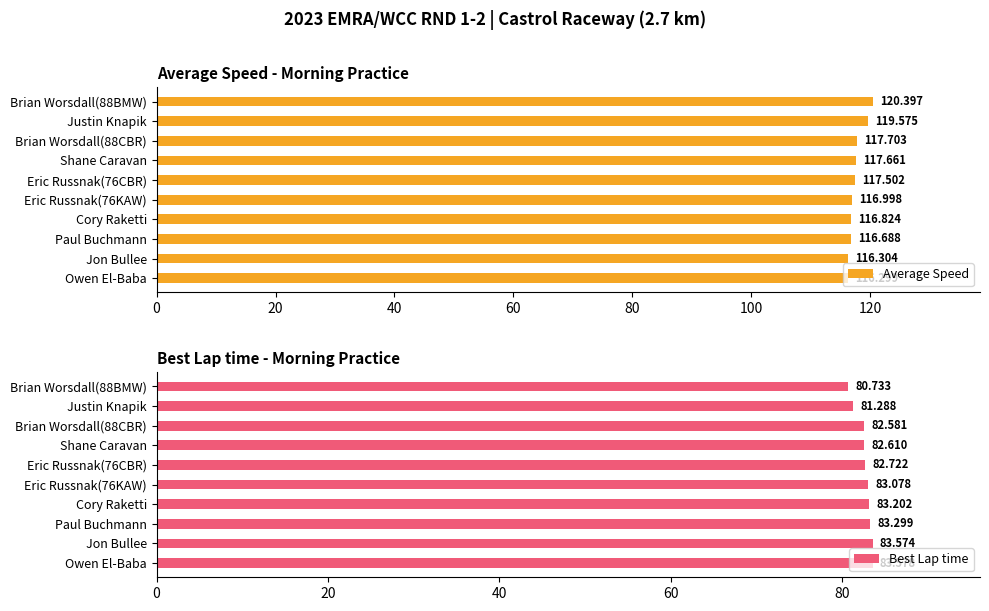

Reading left to right, transcribe all the data shown in this chart.

Average Speed: 120.4	119.6	117.7	117.7	117.5	117.0	116.8	116.7	116.3	116.3
Best Lap time: 80.7	81.3	82.6	82.6	82.7	83.1	83.2	83.3	83.6	83.6